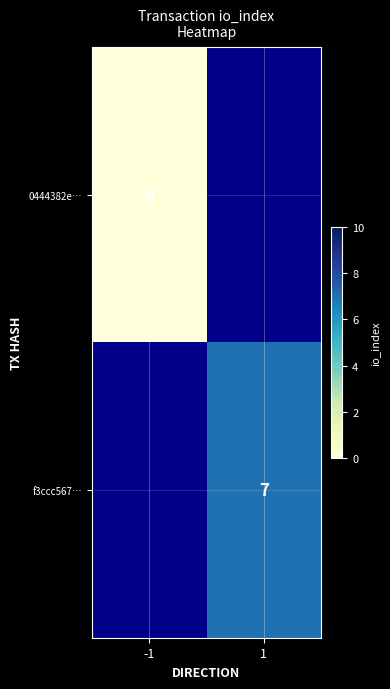

Is it true that f3ccc567… equals 7 at 1?

True